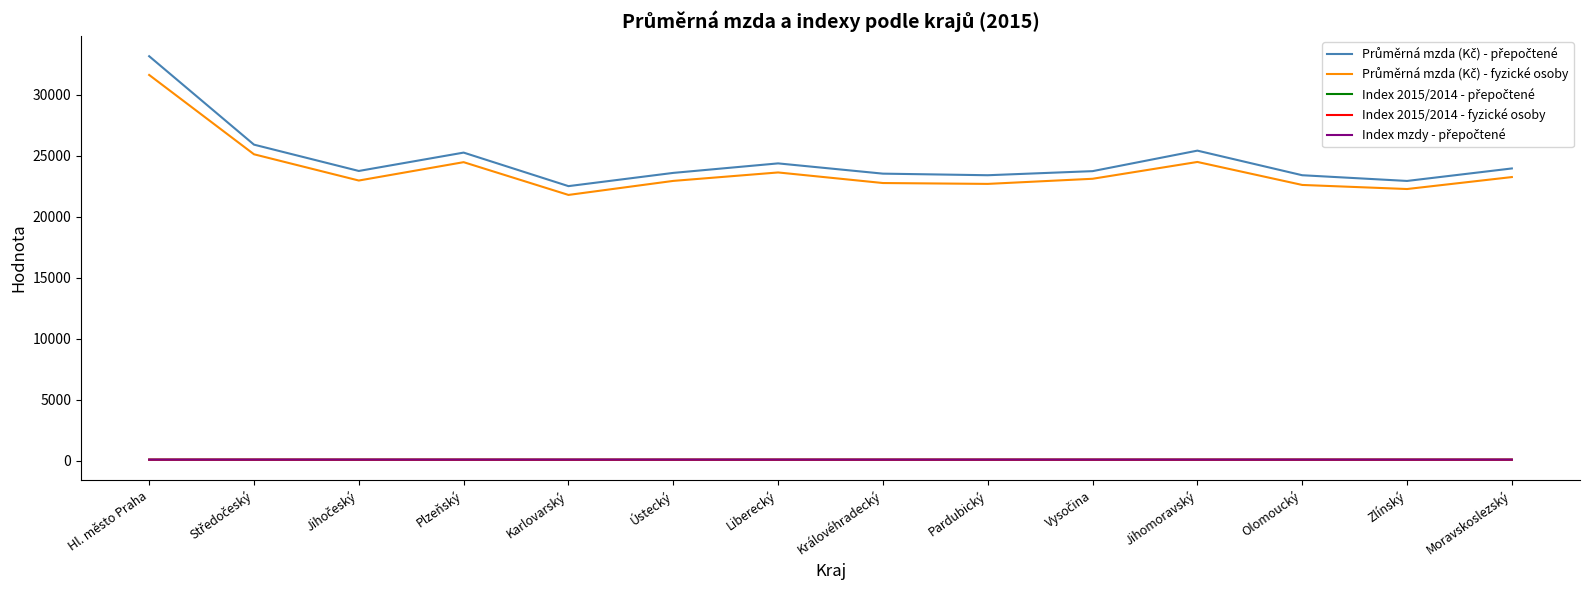

At which category is the sum across all series the highest?

Hl. město Praha